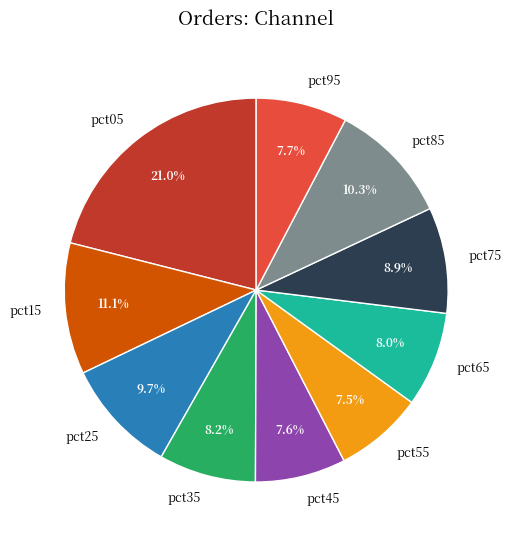

Between pct15 and pct25, which is larger?

pct15